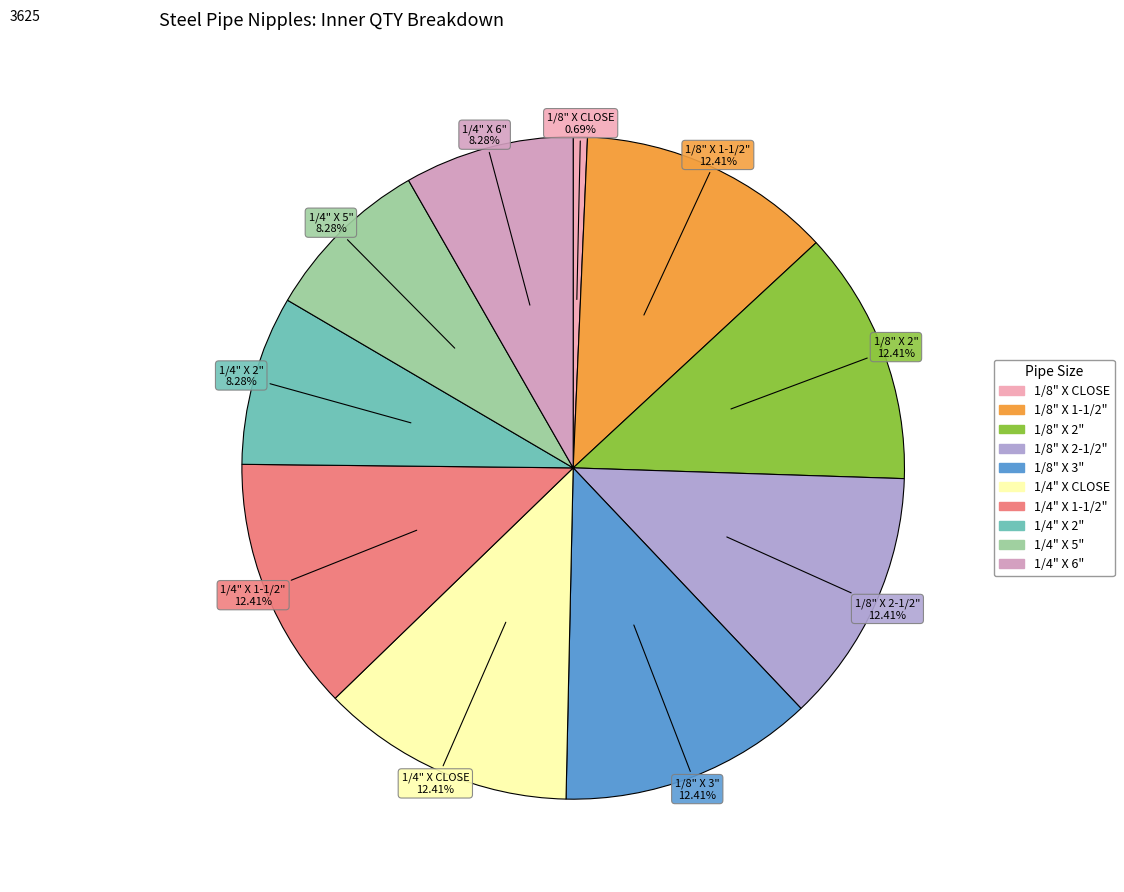

The 1/8" X 3" slice represents 12% of the pie. True or false?

True